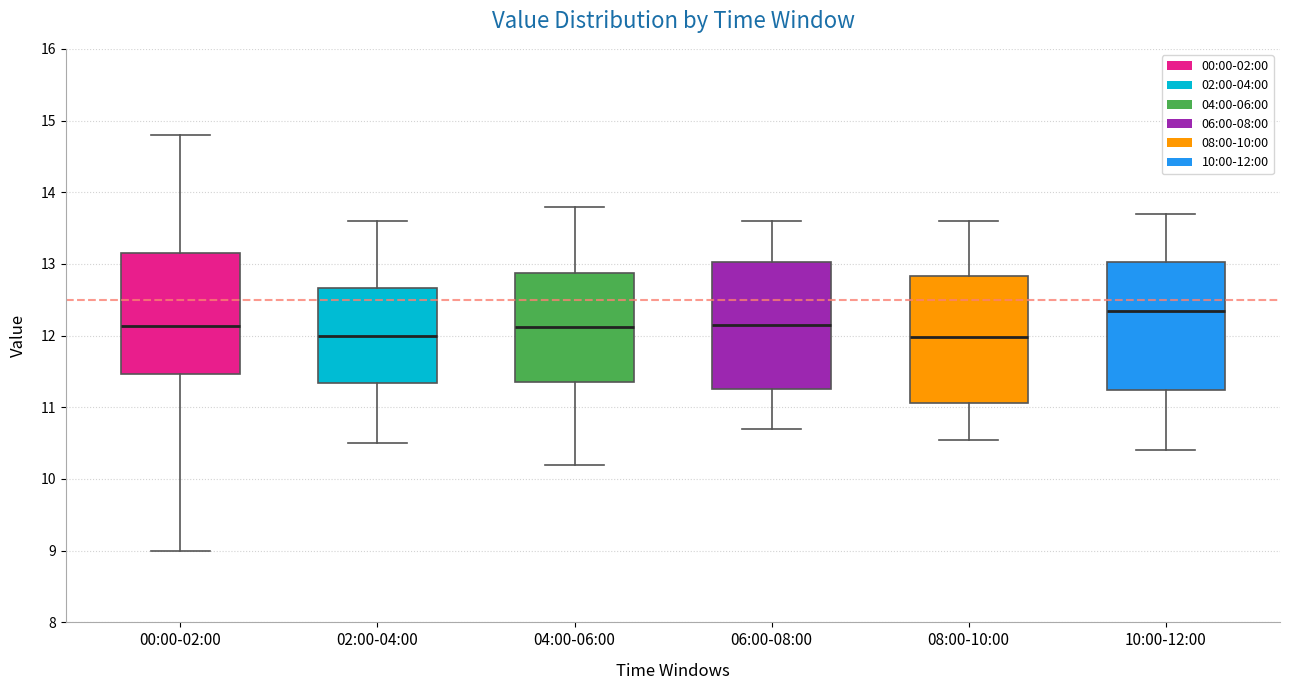

Reading left to right, transcribe this box plot: for each box, give where its median line is, the range the box spans, and where its two whiskers end, as read against the y-axis. The values are not printed on the chart, so give them approximately, as read against the axis.

00:00-02:00: median 12.1, box 11.5 to 13.2, whiskers 9.0 to 14.8
02:00-04:00: median 12.0, box 11.3 to 12.7, whiskers 10.5 to 13.6
04:00-06:00: median 12.1, box 11.4 to 12.9, whiskers 10.2 to 13.8
06:00-08:00: median 12.2, box 11.3 to 13.0, whiskers 10.7 to 13.6
08:00-10:00: median 12.0, box 11.1 to 12.8, whiskers 10.6 to 13.6
10:00-12:00: median 12.4, box 11.2 to 13.0, whiskers 10.4 to 13.7